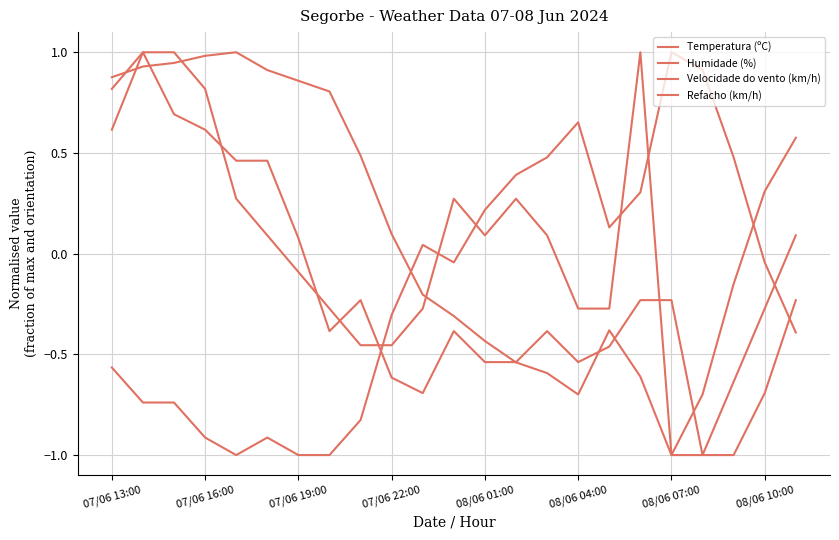

Is this an area chart (filled region under the line)?

No